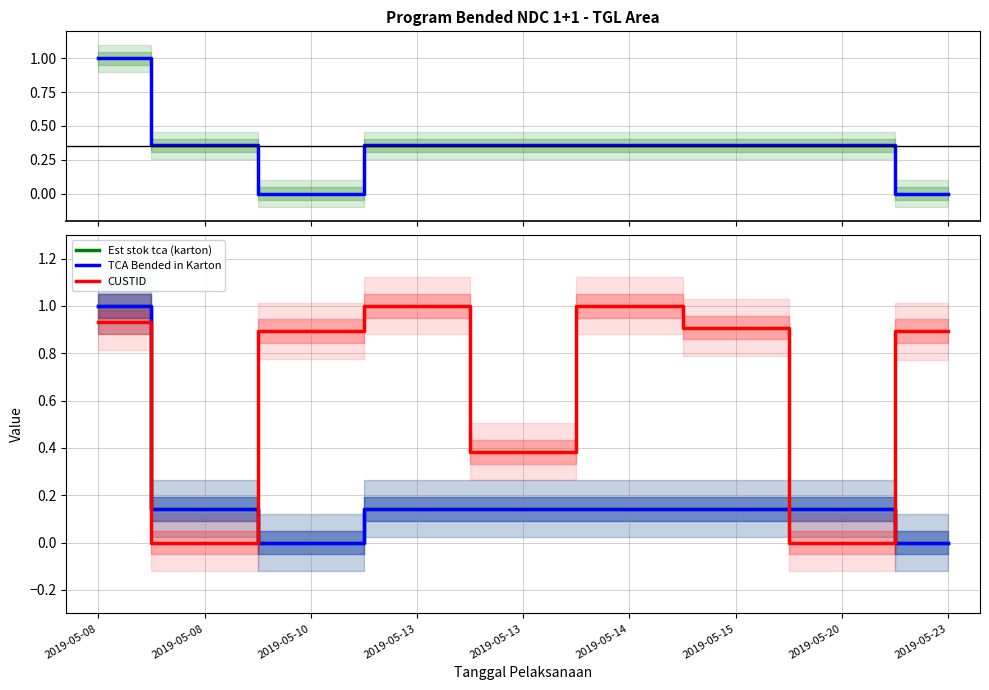

Does the chart have visible grid lines?

Yes